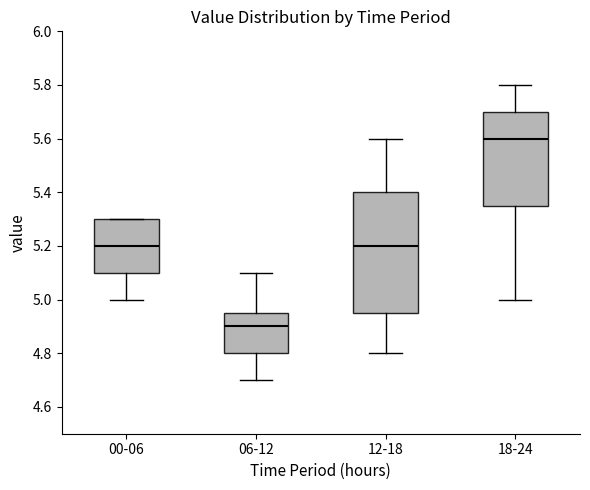

Which box is the tallest, from its lower edge to its upper edge?

12-18